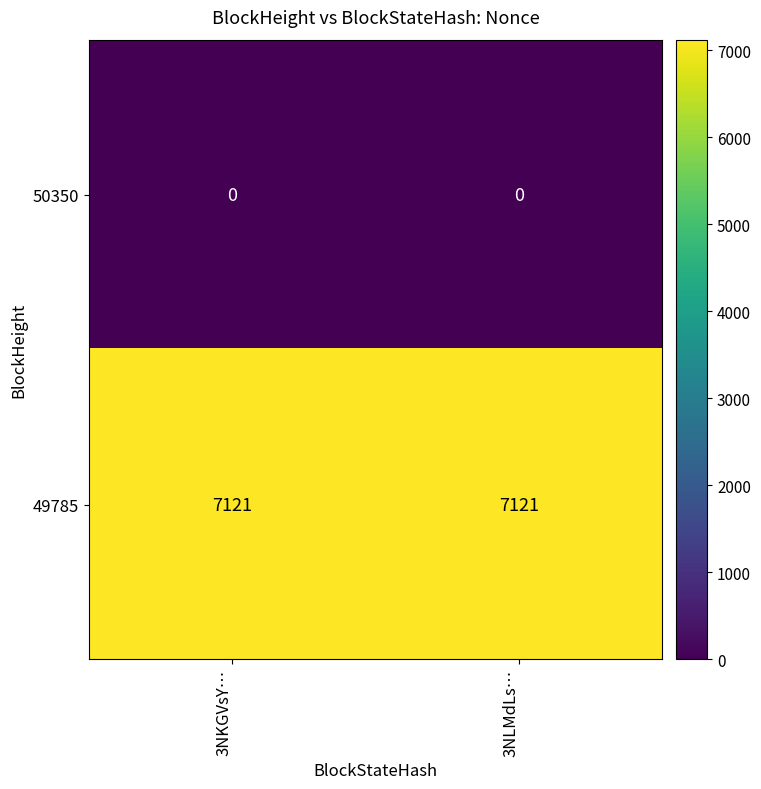

What is the difference between the highest and lowest values at 3NLMdLs…?

7121